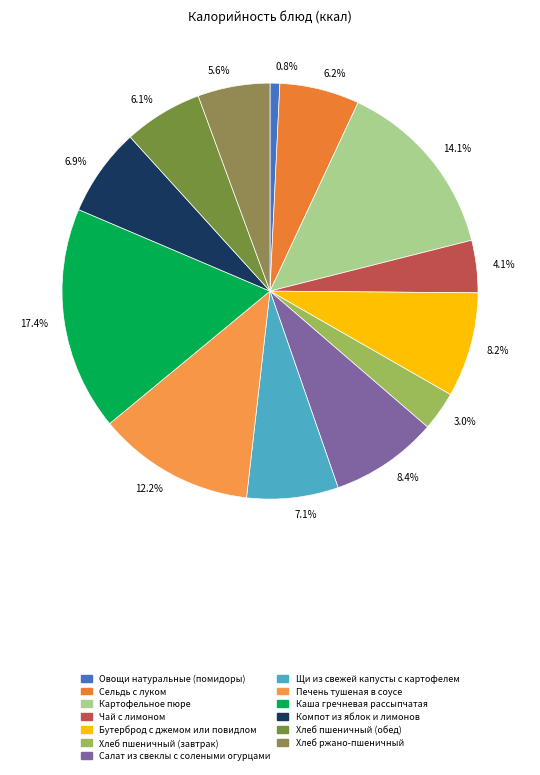

What is the change in value from Сельдь с луком to Салат из свеклы с солеными огурцами?

+32.8